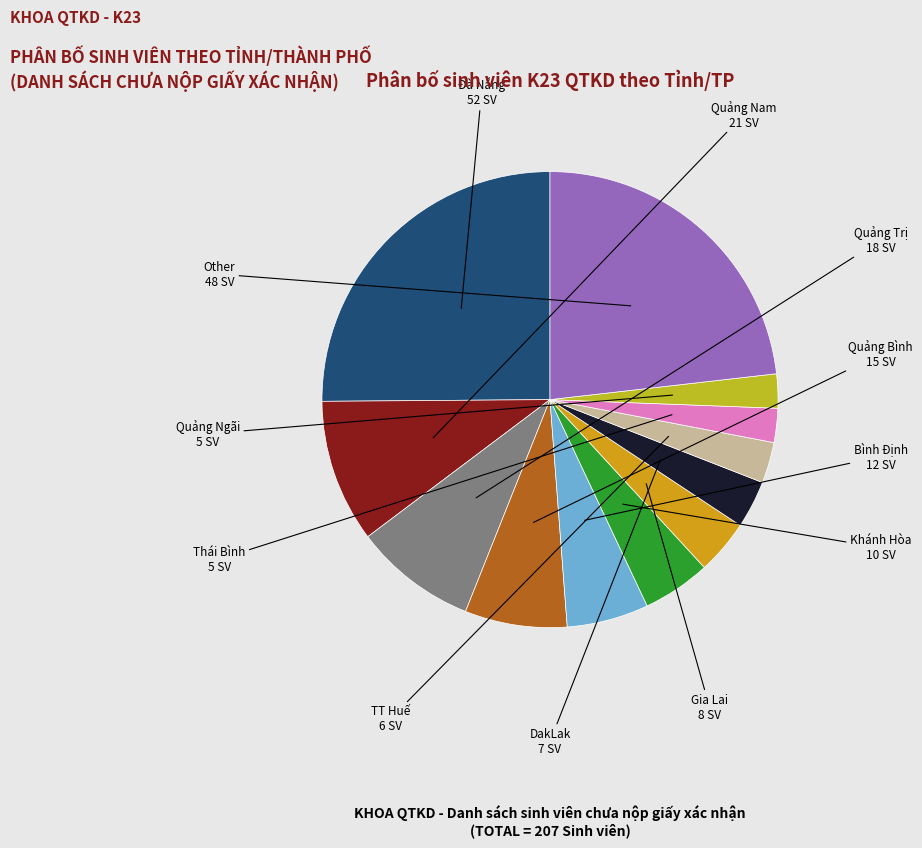

How many segments does this pie chart have?

12